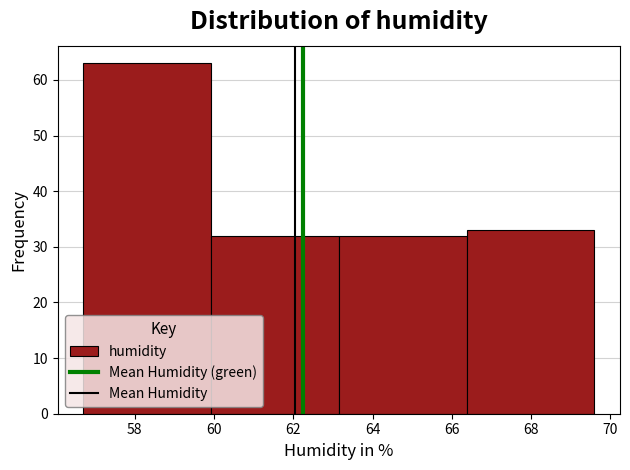

Reading left to right, transcribe this chart: for each bar, give the range it covers on the x-axis and its height. Neither the bar edges nor the heights are printed on the chart, so give them approximately, as read against the axes.

56.8 to 60.0: 63
60.0 to 63.2: 32
63.2 to 66.4: 32
66.4 to 69.6: 33